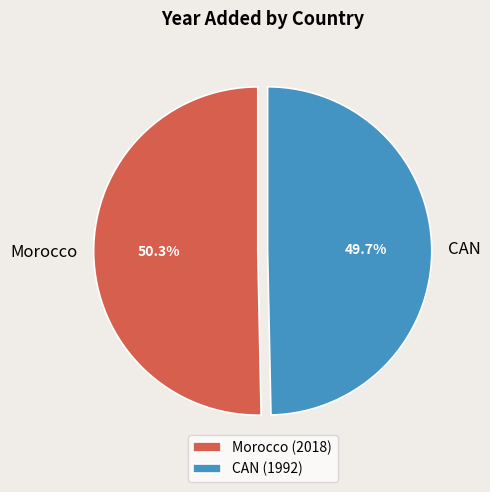

Does Morocco represent more than half of the total?

Yes